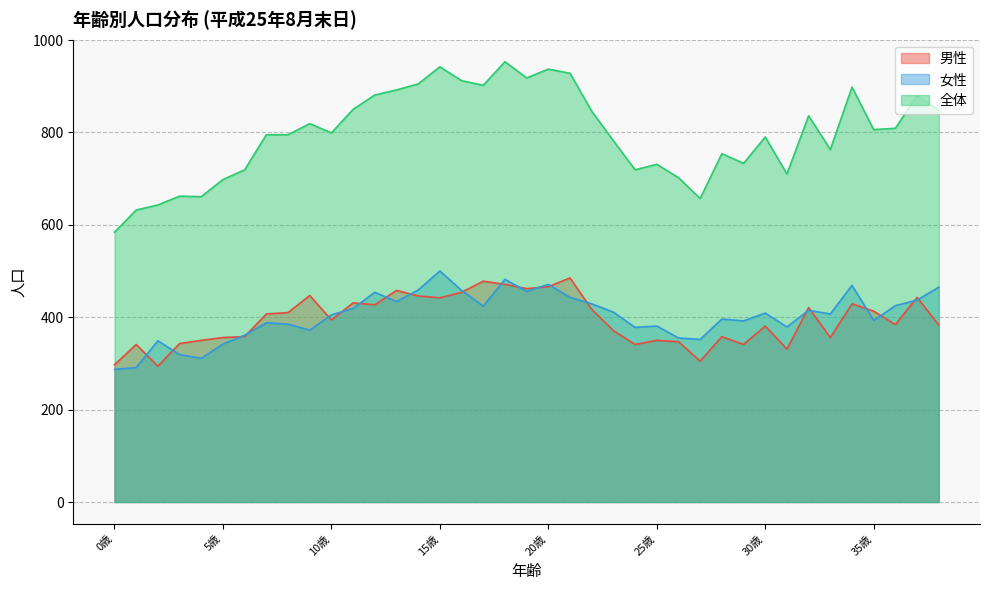

Reading right to left, what are all the values shown in this chart?

男性: 383	443	384	413	429	356	421	331	381	341	358	305	347	350	341	371	417	485	466	462	471	478	454	442	446	458	427	431	394	447	410	407	358	356	350	343	294	341	297
女性: 465	437	425	393	469	407	415	379	409	392	396	352	355	381	378	411	429	443	471	456	482	424	458	500	459	434	454	419	405	372	385	388	361	342	311	319	349	291	287
全体: 848	880	809	806	898	763	836	710	790	733	754	657	702	731	719	782	846	928	937	918	953	902	912	942	905	892	881	850	799	819	795	795	719	698	661	662	643	632	584